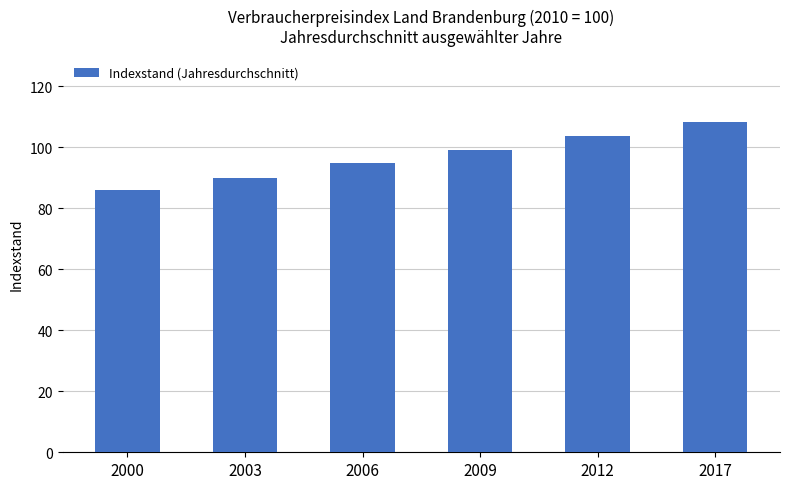

How many data points are less than 99?

3